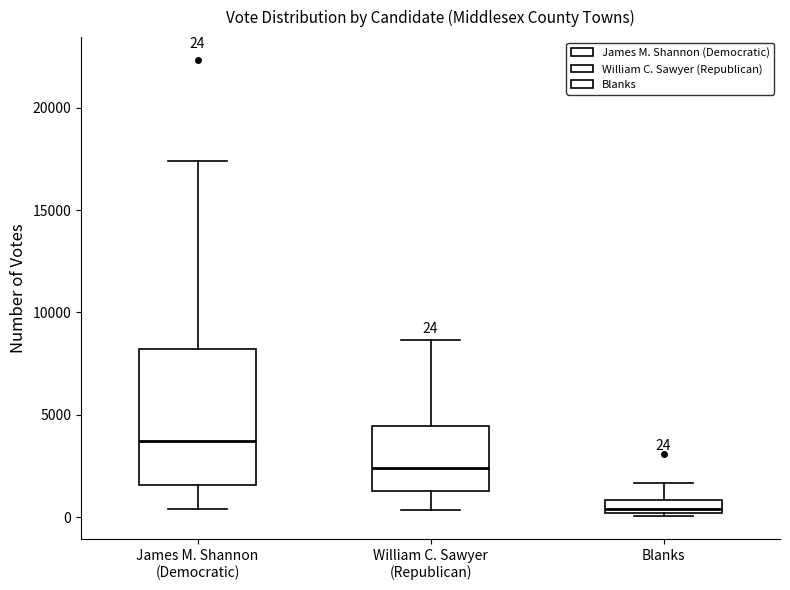

Which box's median line is the highest?

James M. Shannon (Democratic)